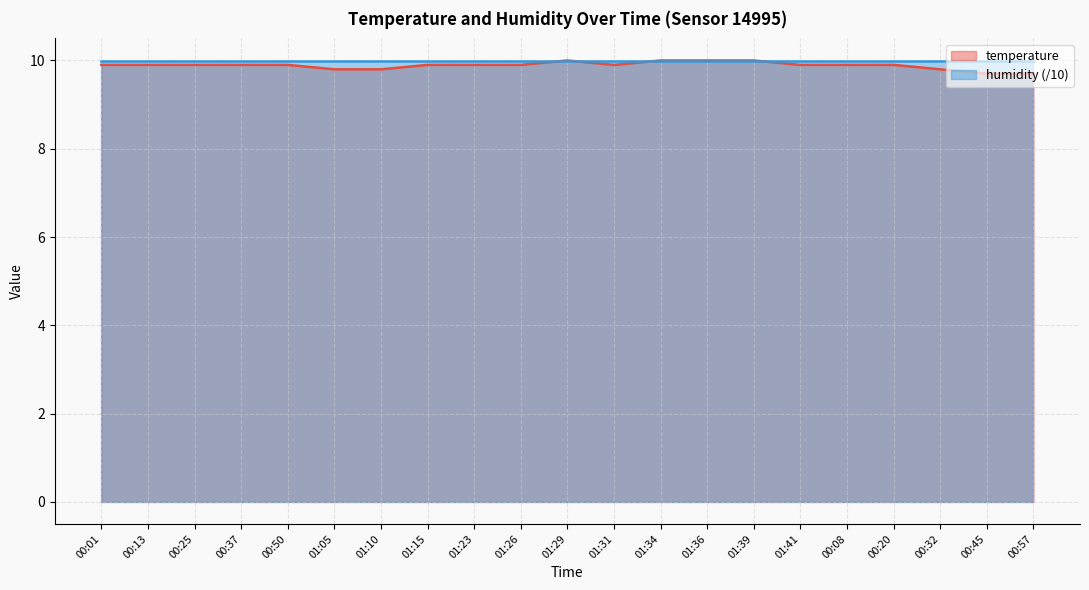

Approximately how many times larger is the value at 01:34 compared to 01:36?

1.0